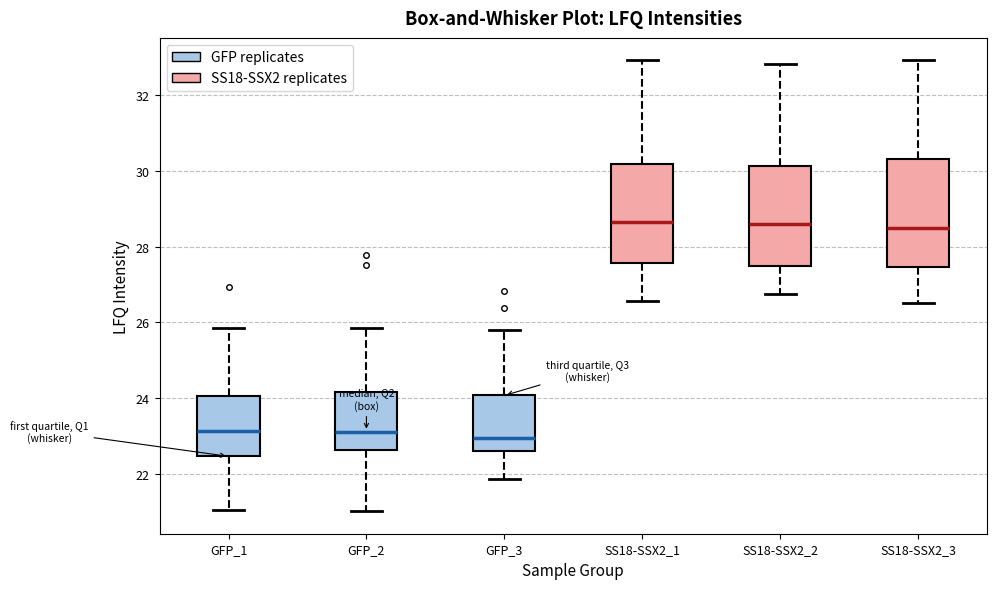

Reading left to right, transcribe this box plot: for each box, give where its median line is, the range the box spans, and where its two whiskers end, as read against the y-axis. The values are not printed on the chart, so give them approximately, as read against the axis.

GFP_1: median 23.2, box 22.4 to 24.0, whiskers 21.0 to 25.8
GFP_2: median 23.2, box 22.6 to 24.2, whiskers 21.0 to 25.8
GFP_3: median 23.0, box 22.6 to 24.0, whiskers 21.8 to 25.8
SS18-SSX2_1: median 28.6, box 27.6 to 30.2, whiskers 26.6 to 33.0
SS18-SSX2_2: median 28.6, box 27.4 to 30.2, whiskers 26.8 to 32.8
SS18-SSX2_3: median 28.6, box 27.4 to 30.4, whiskers 26.6 to 33.0